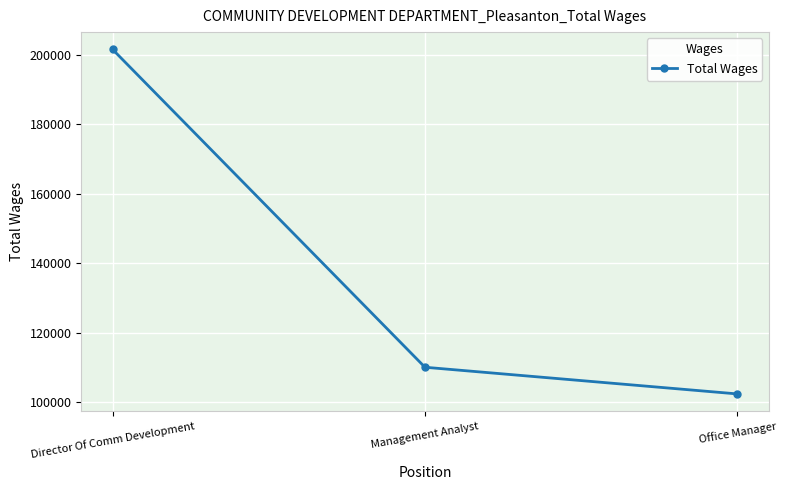

Count the number of data series in this chart.

1